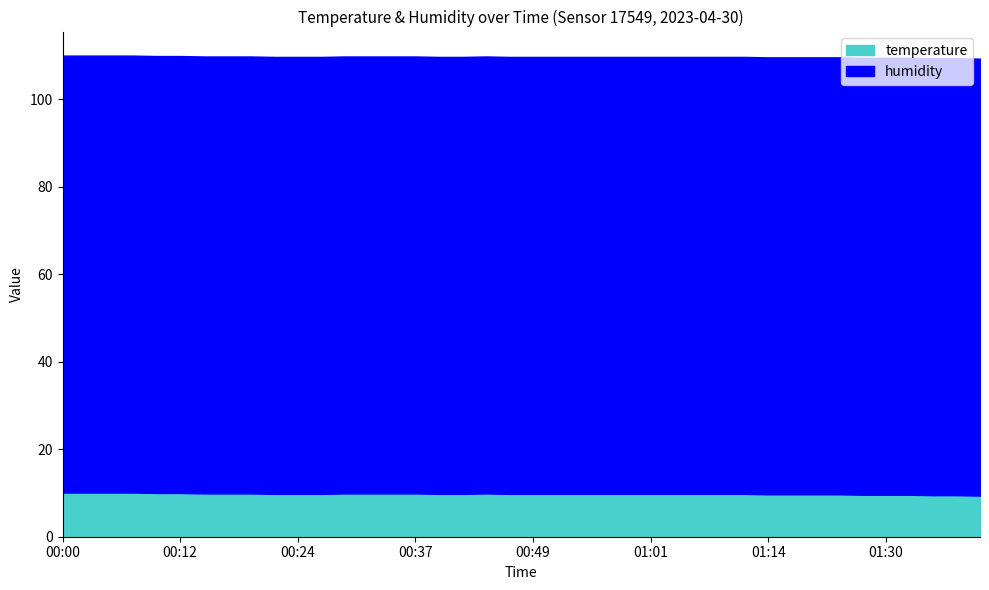

What is the difference between the maximum and minimum values?

0.7